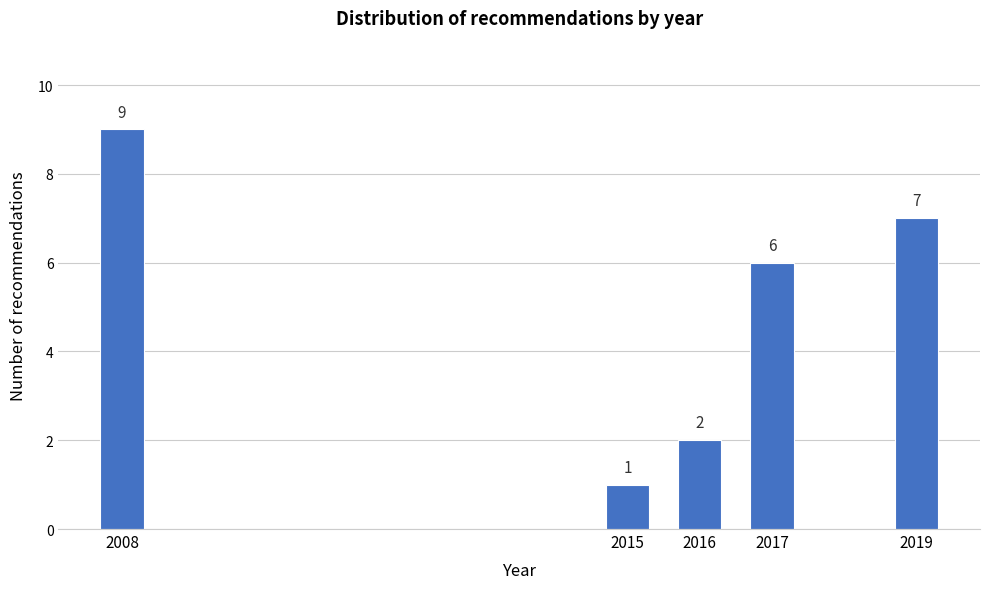

Reading left to right, extract all data points from this chart.

9	1	2	6	7